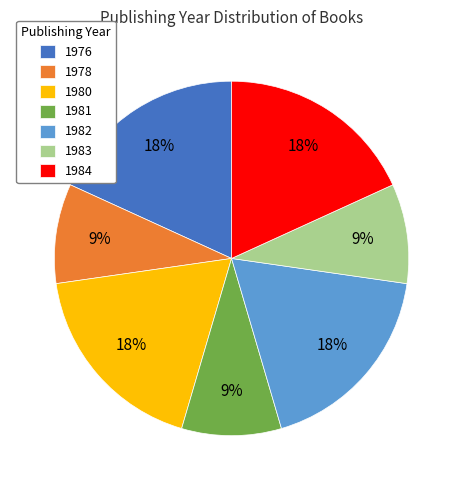

The 1983 slice represents 9% of the pie. True or false?

True